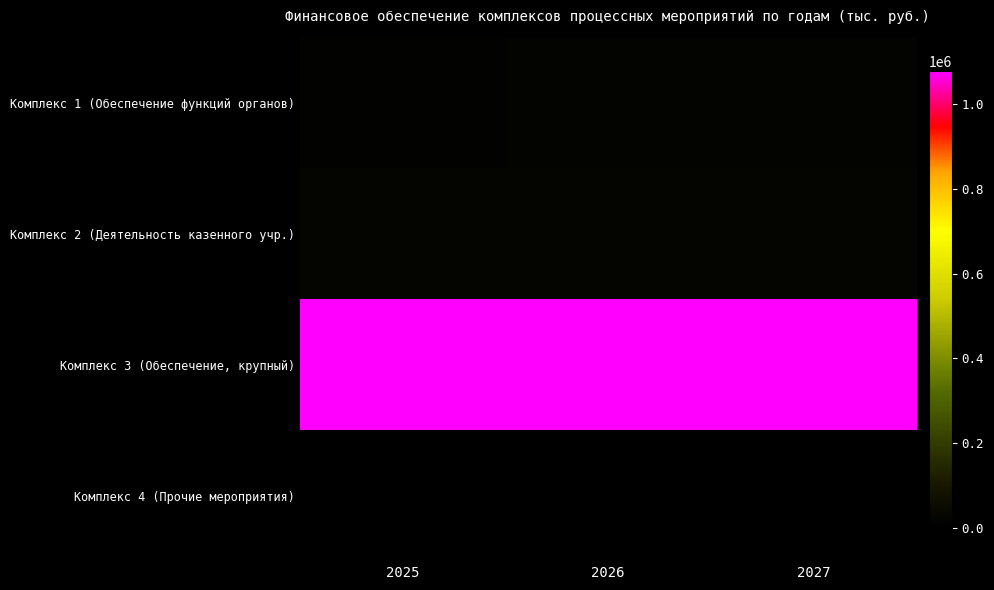

List the series in order of their peak value, lowest first.

Комплекс 4 (Прочие мероприятия), Комплекс 1 (Обеспечение функций органов), Комплекс 2 (Деятельность казенного учр.), Комплекс 3 (Обеспечение, крупный)